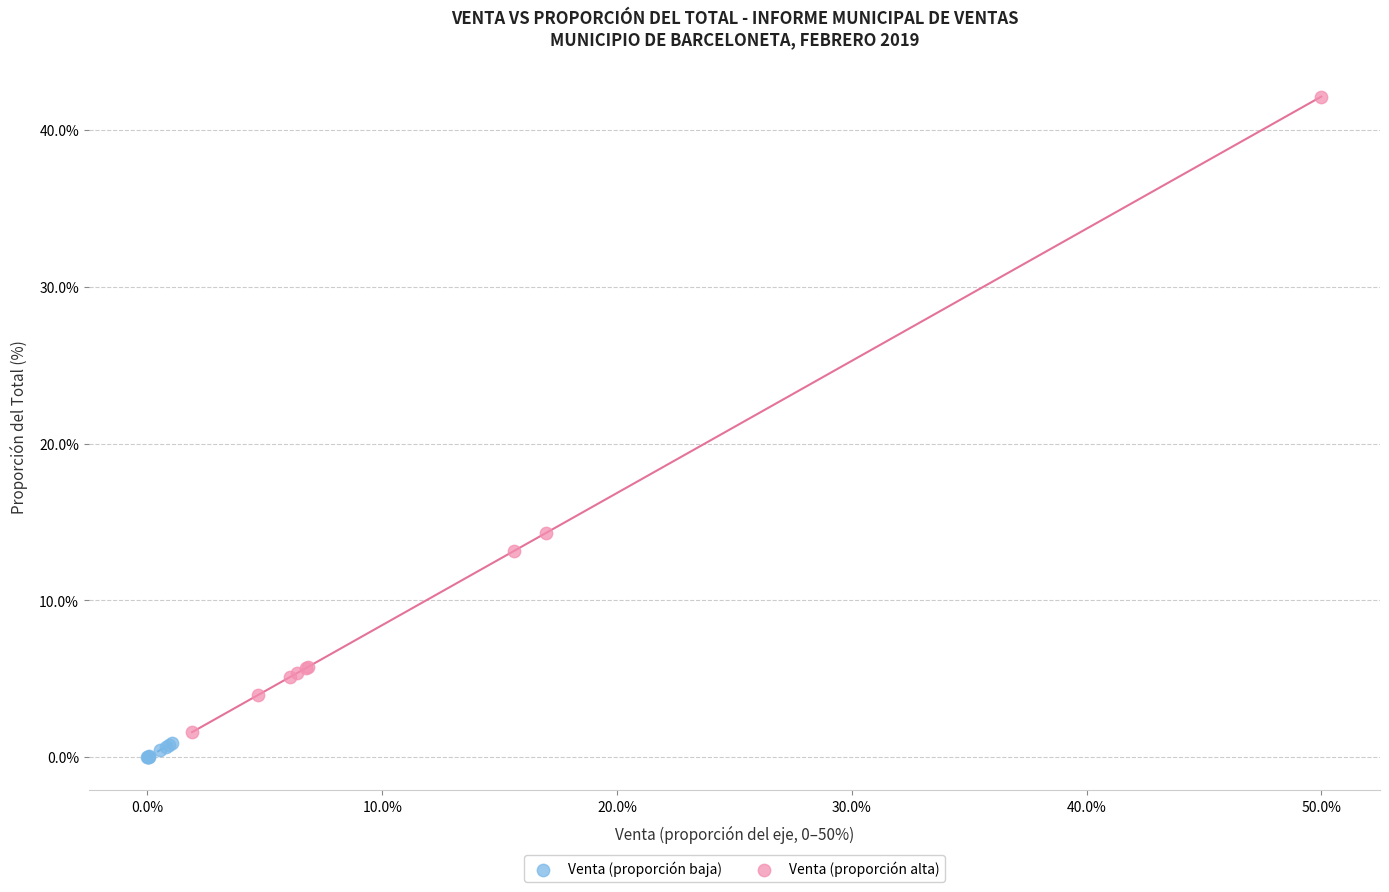

Which series contains the highest Y value?

Venta (proporción alta)